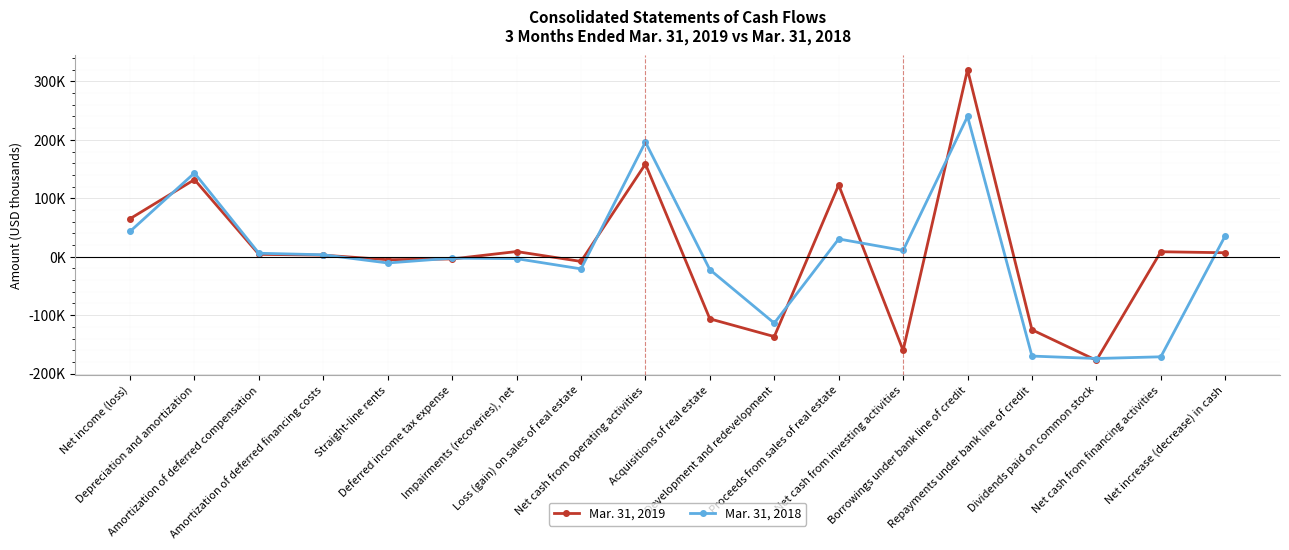

At which label is Mar. 31, 2018 closest to 32925?

Proceeds from sales of real estate